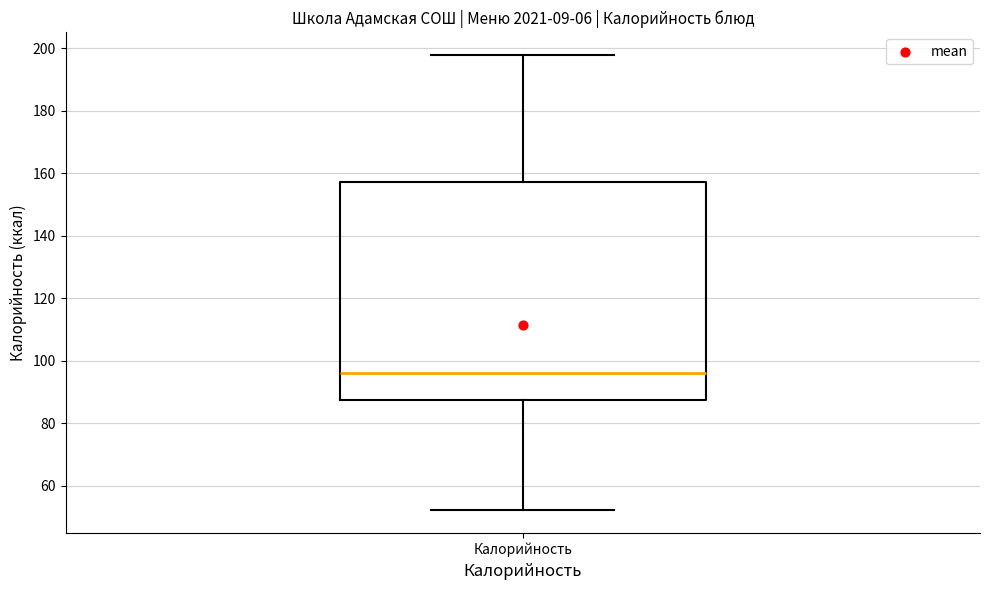

Read this box plot against the y-axis: the position of the median line, the range covered by the box, and the ends of both whiskers. The values are not printed on the chart, so give them approximately, as read against the axis.

median 96, box 88 to 158, whiskers 52 to 198